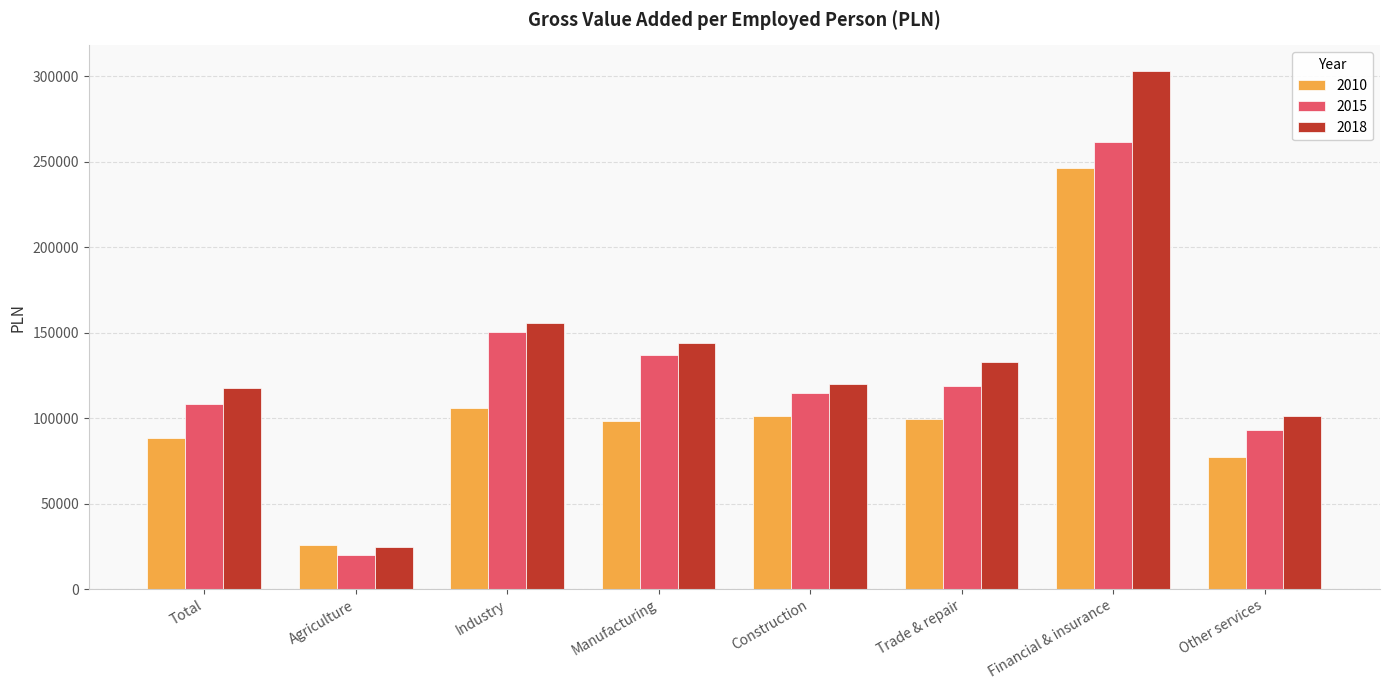

Which category has the lowest value in the 2015 series?

Agriculture